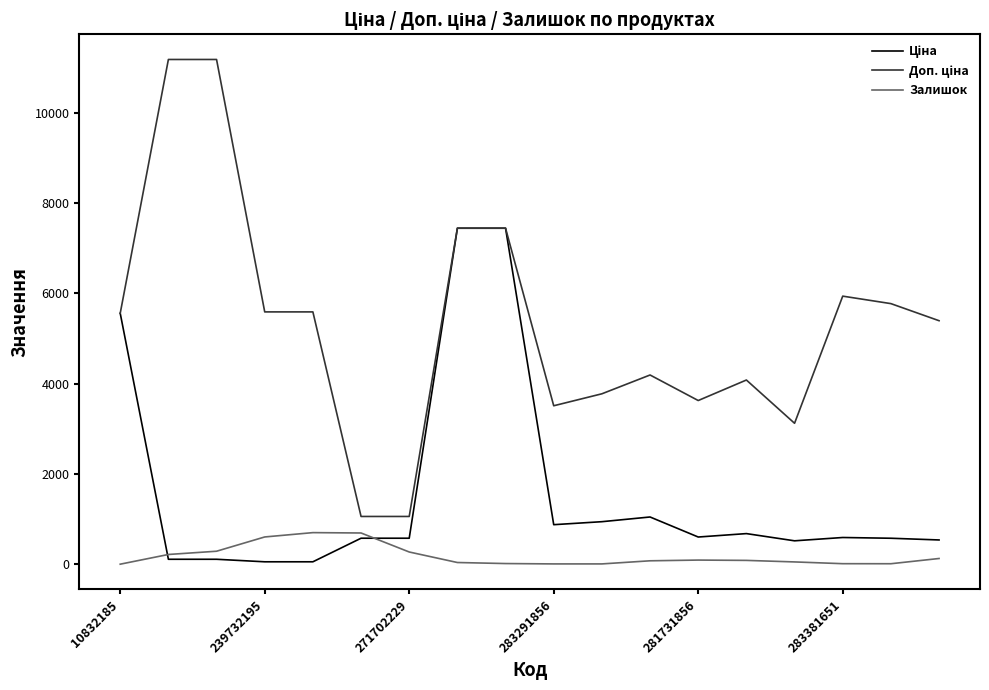

What is the maximum value shown in the chart?

11182.0